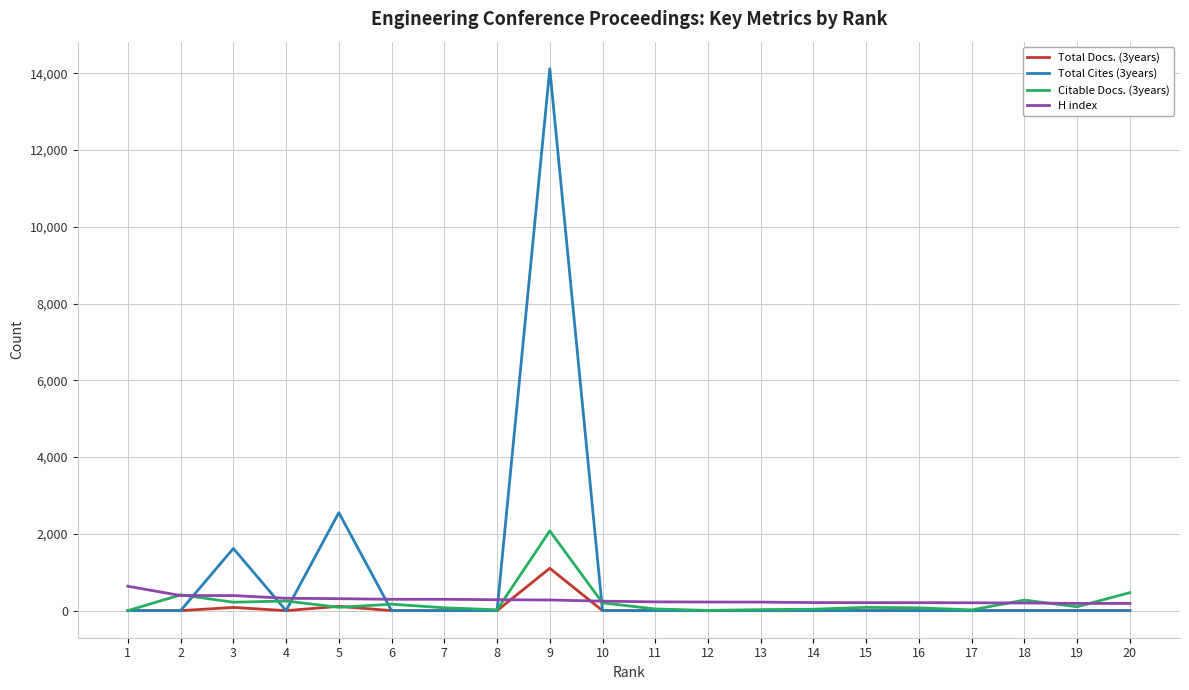

What value does the Total Cites (3years) series have at 9?

14115